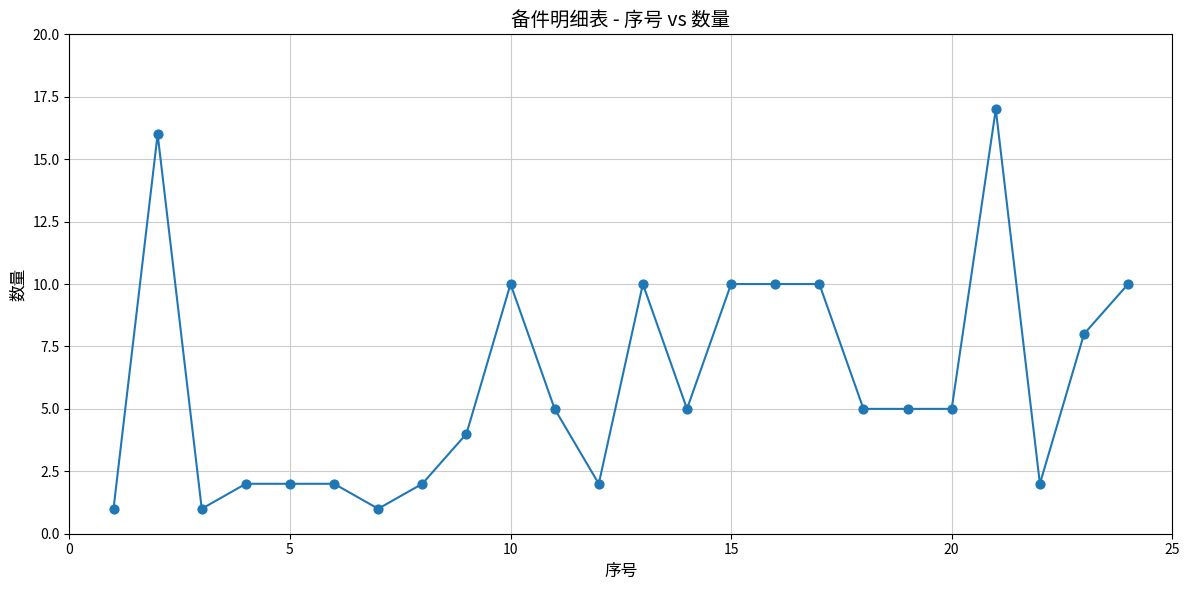

What is the range of X values (max minus min)?

23